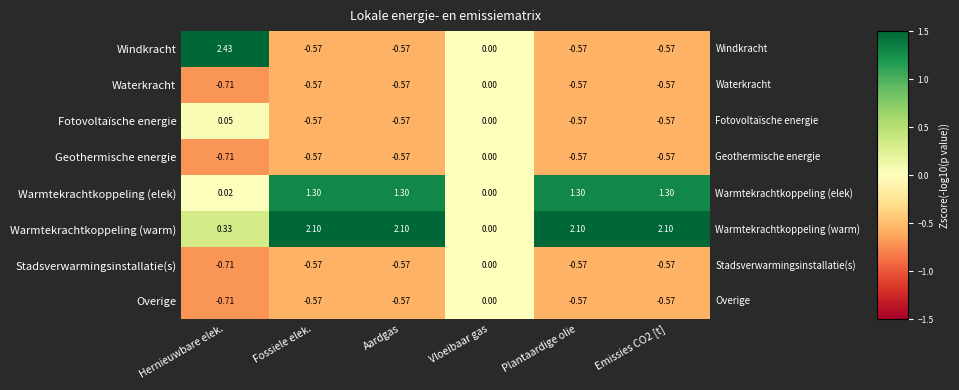

At which label is Waterkracht closest to 0?

Vloeibaar gas